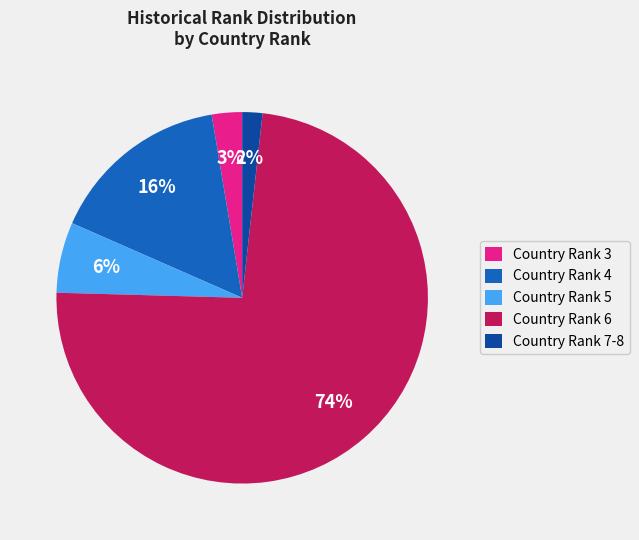

Does any single category account for the majority?

Yes